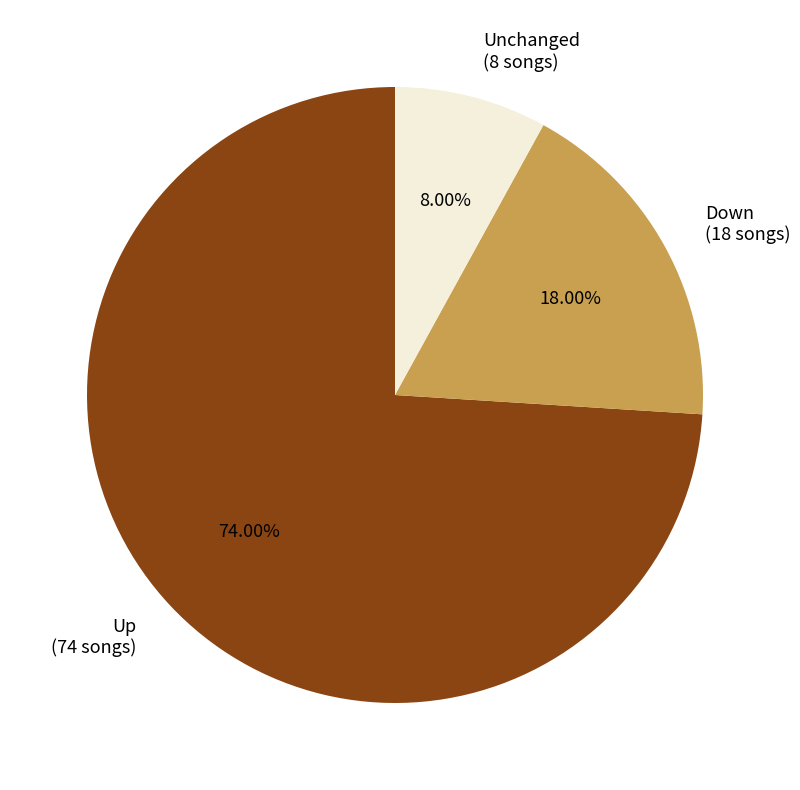

Does any single category account for the majority?

Yes